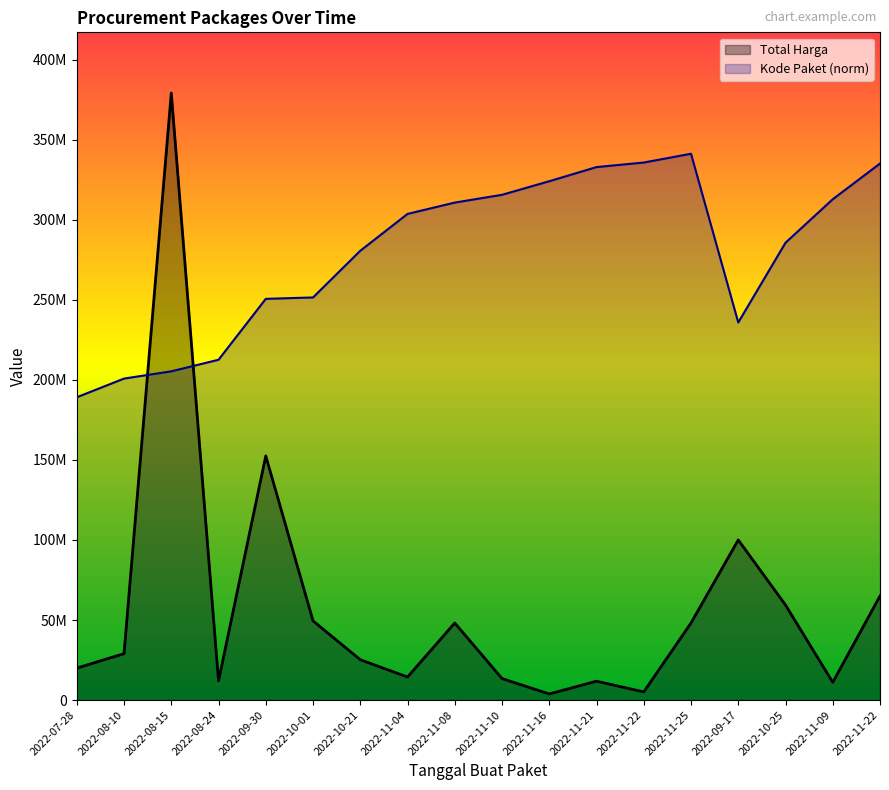

Rank the series by their average value, from highest to lowest.

Kode Paket (norm), Total Harga